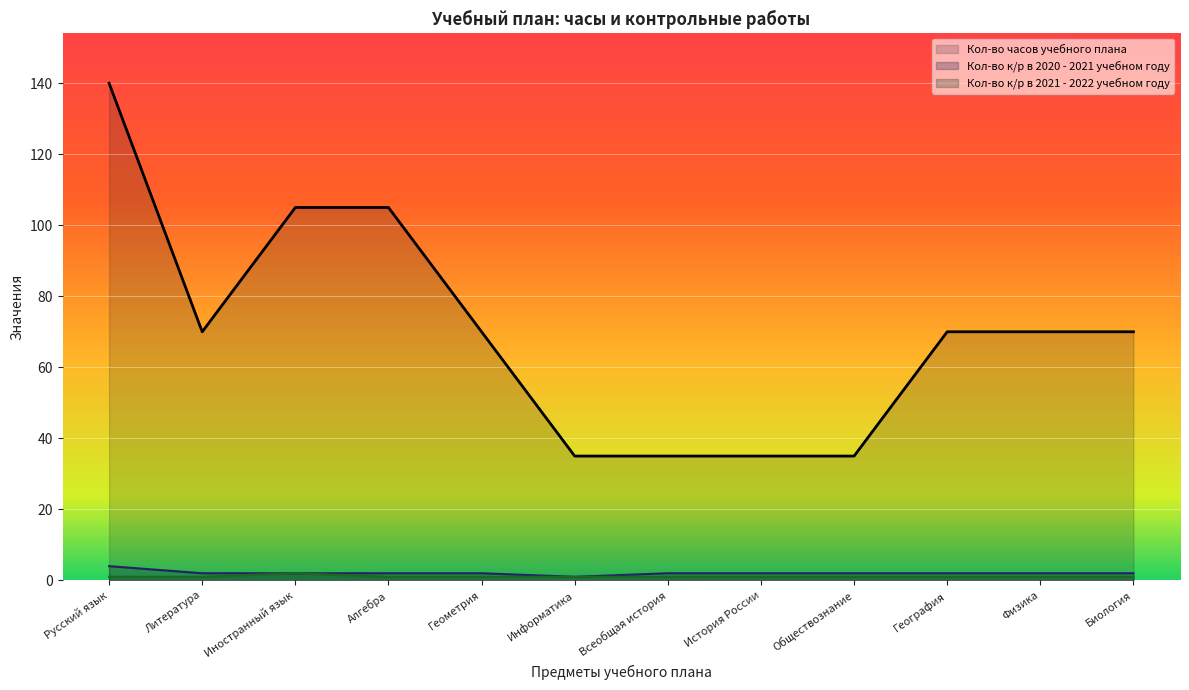

Reading right to left, extract all data points from this chart.

Кол-во часов учебного плана: Биология=70	Физика=70	География=70	Обществознание=35	История России=35	Всеобщая история=35	Информатика=35	Геометрия=70	Алгебра=105	Иностранный язык=105	Литература=70	Русский язык=140
Кол-во к/р в 2020 - 2021 учебном году: Биология=2	Физика=2	География=2	Обществознание=2	История России=2	Всеобщая история=2	Информатика=1	Геометрия=2	Алгебра=2	Иностранный язык=2	Литература=2	Русский язык=4
Кол-во к/р в 2021 - 2022 учебном году: Биология=1	Физика=1	География=1	Обществознание=1	История России=1	Всеобщая история=1	Информатика=1	Геометрия=1	Алгебра=1	Иностранный язык=2	Литература=1	Русский язык=1